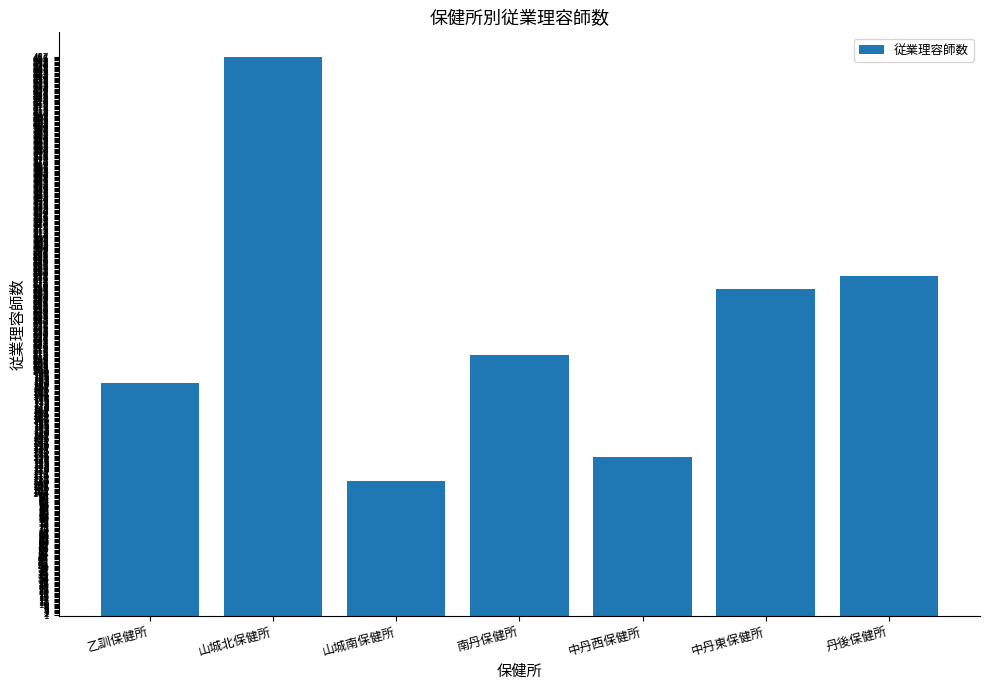

The value at 乙訓保健所 is 131. True or false?

False